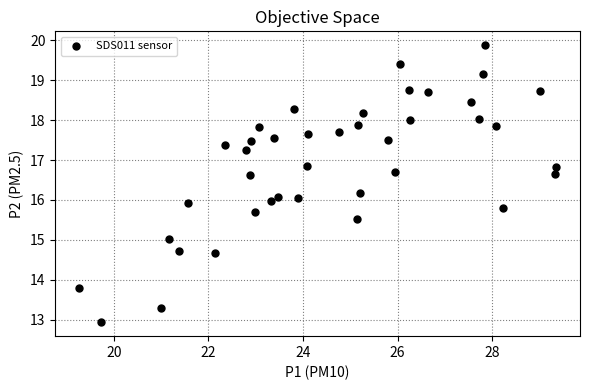

Count the number of points in this scatter plot.

40